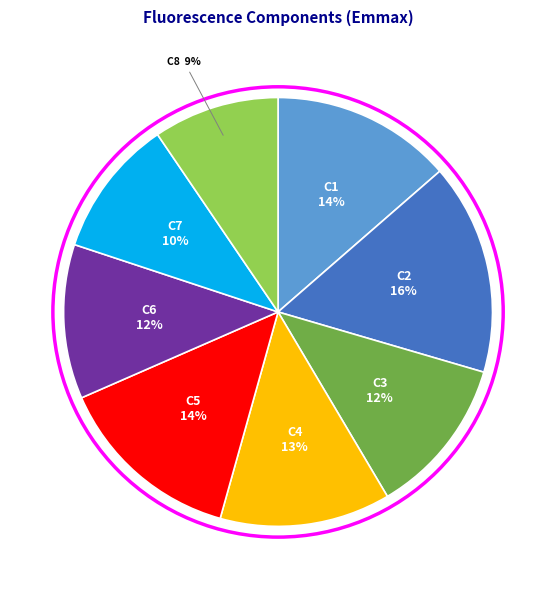

To the nearest percent, what is the average slice percentage?

12%